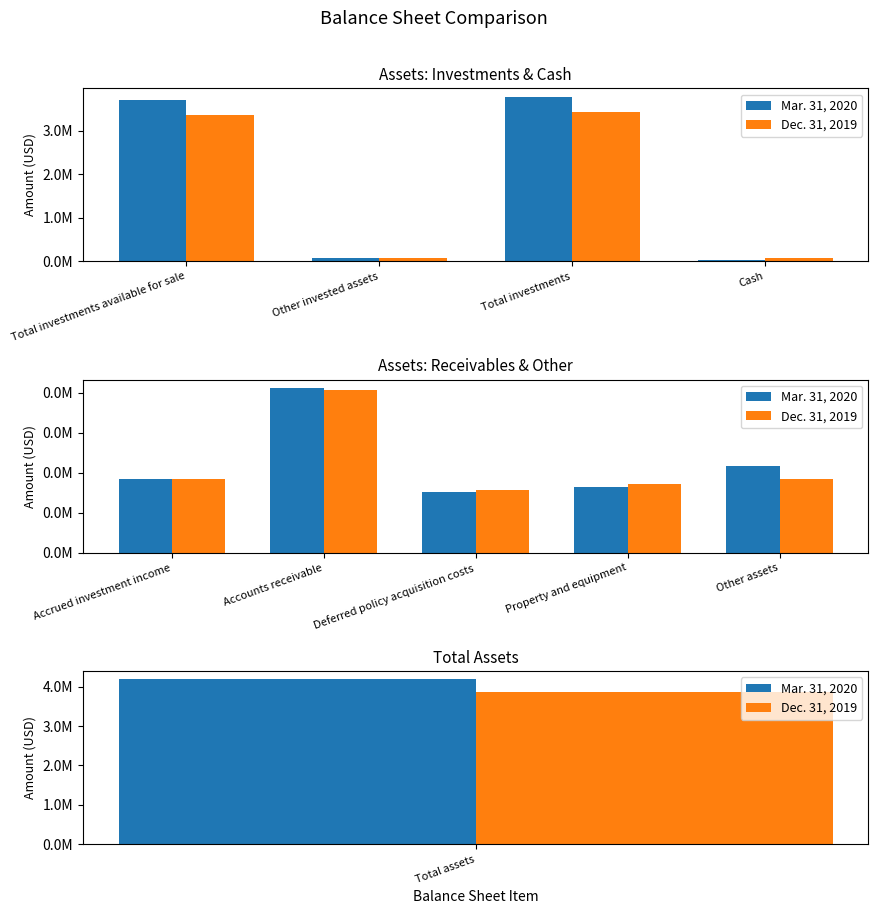

What position from the left is Property and equipment?

4